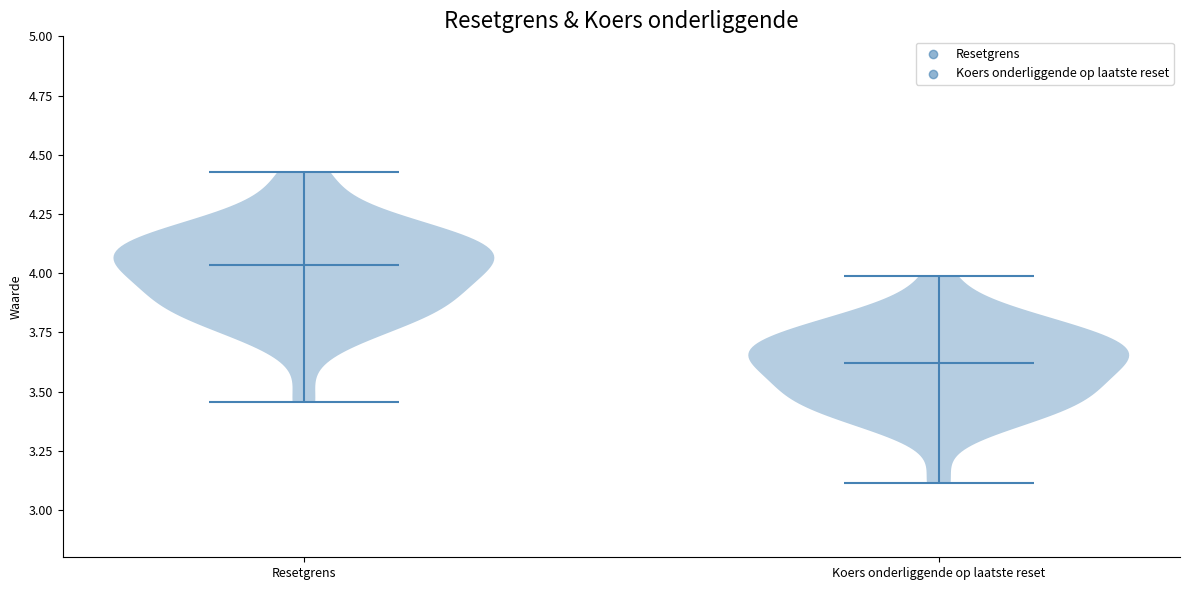

Reading left to right, read every violin against the y-axis: where its median line is, and the lowest and highest points it reaches. The values are not printed on the chart, so give them approximately, as read against the axis.

Resetgrens: median line 4.05, lowest point 3.45, highest point 4.45
Koers onderliggende op laatste reset: median line 3.60, lowest point 3.10, highest point 4.00